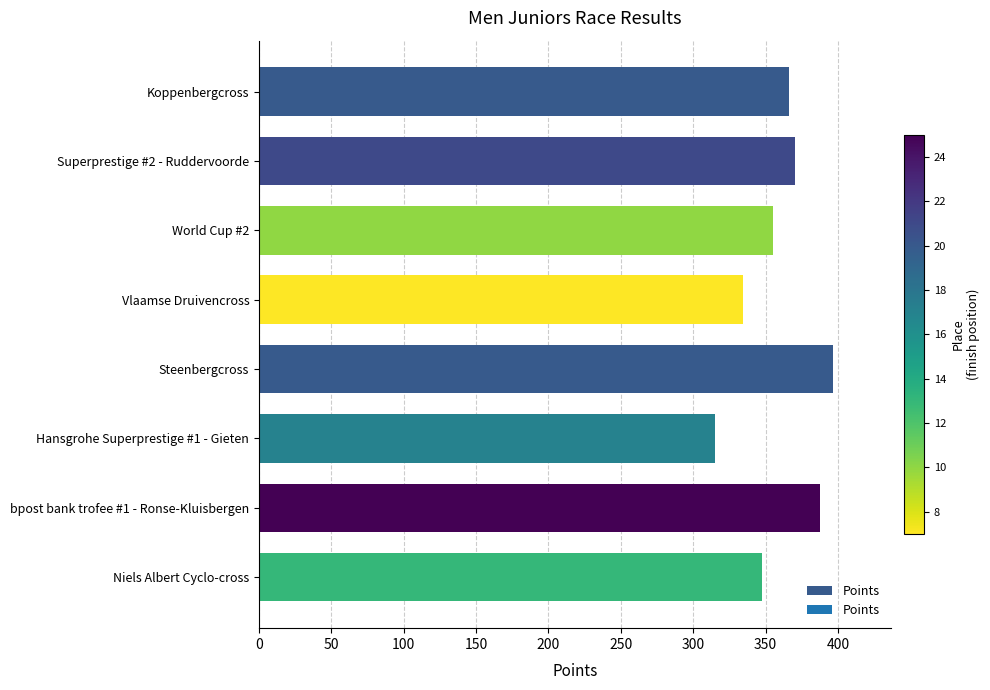

What is the approximate value at Steenbergcross?

396.7